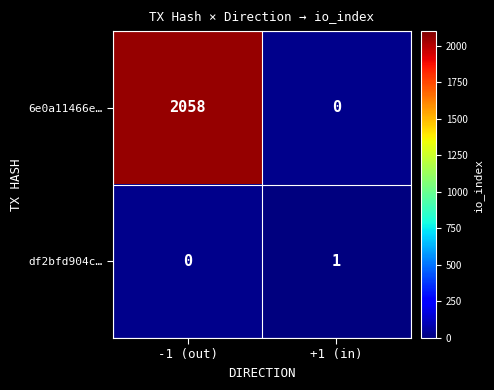

Is the value of 6e0a11466e… at -1 (out) greater than the value of df2bfd904c… at +1 (in)?

Yes